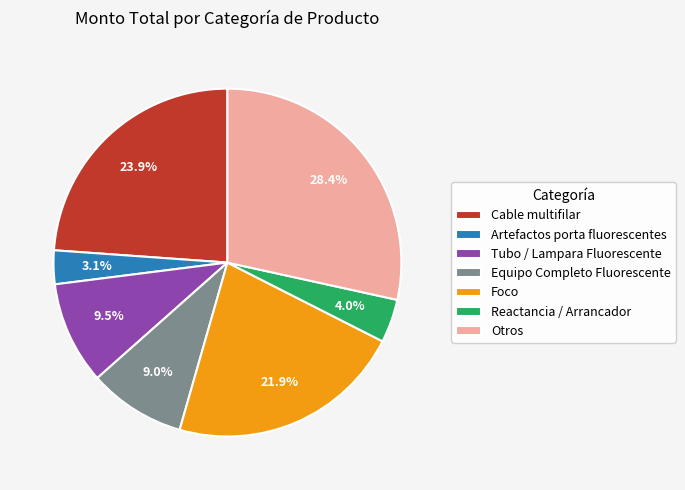

Is there a majority slice in this chart?

No